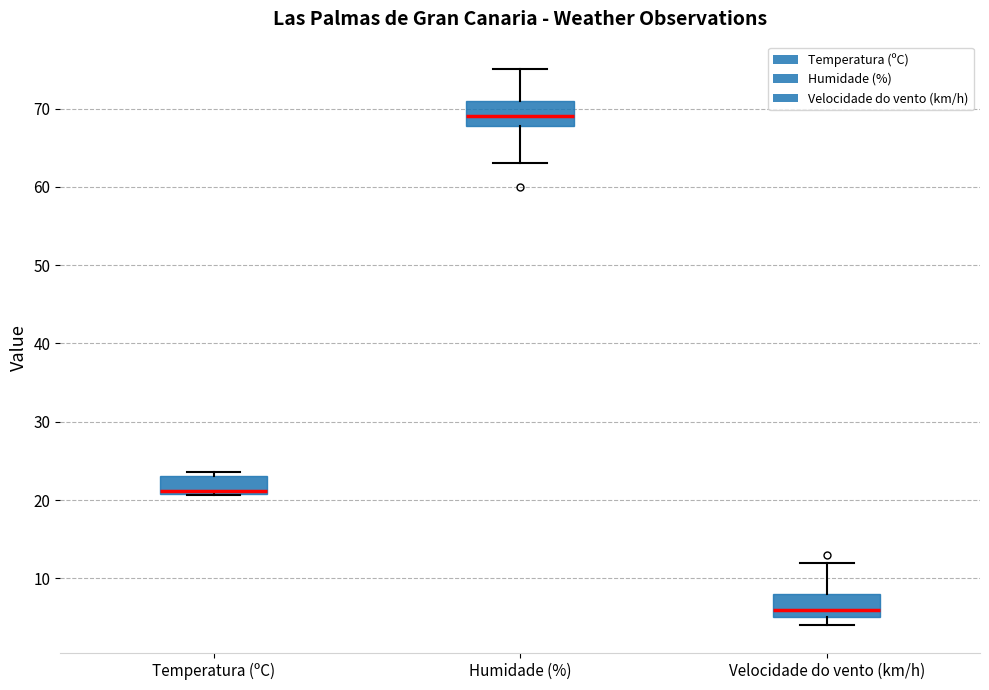

Reading left to right, transcribe this box plot: for each box, give where its median line is, the range the box spans, and where its two whiskers end, as read against the y-axis. The values are not printed on the chart, so give them approximately, as read against the axis.

Temperatura (ºC): median 21 (just above the box's lower edge), box 21 to 23, whiskers 21 to 24
Humidade (%): median 69, box 68 to 71, whiskers 63 to 75
Velocidade do vento (km/h): median 6, box 5 to 8, whiskers 4 to 12